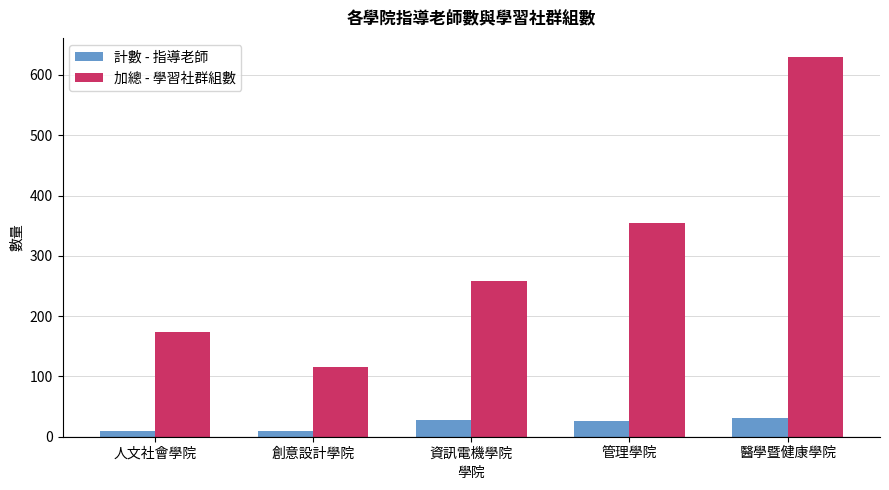

Which series changed the most between 創意設計學院 and 管理學院?

加總 - 學習社群組數